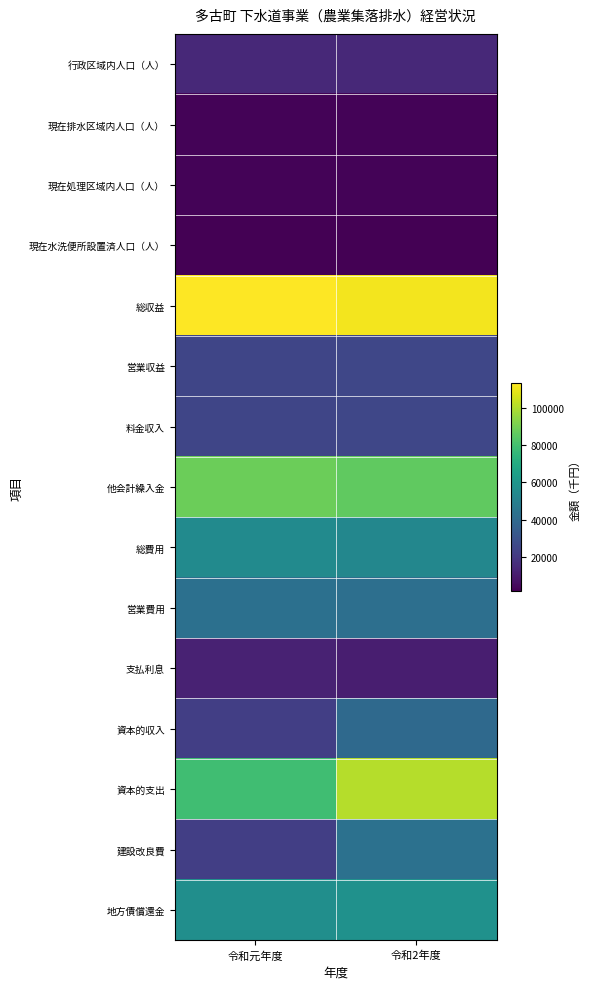

Which series changed the most between 令和元年度 and 令和2年度?

資本的支出